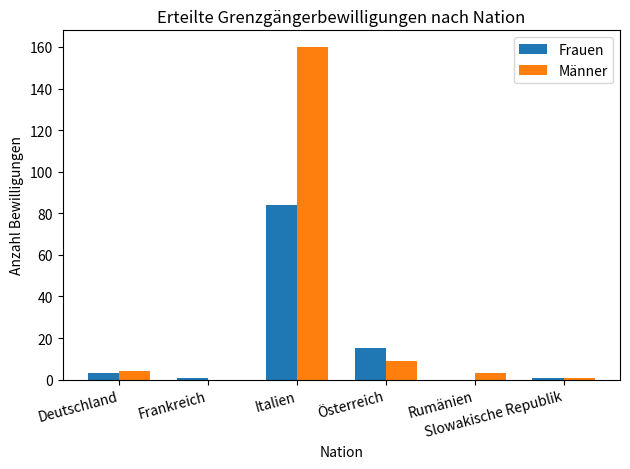

Which series has the largest total across all categories?

Männer